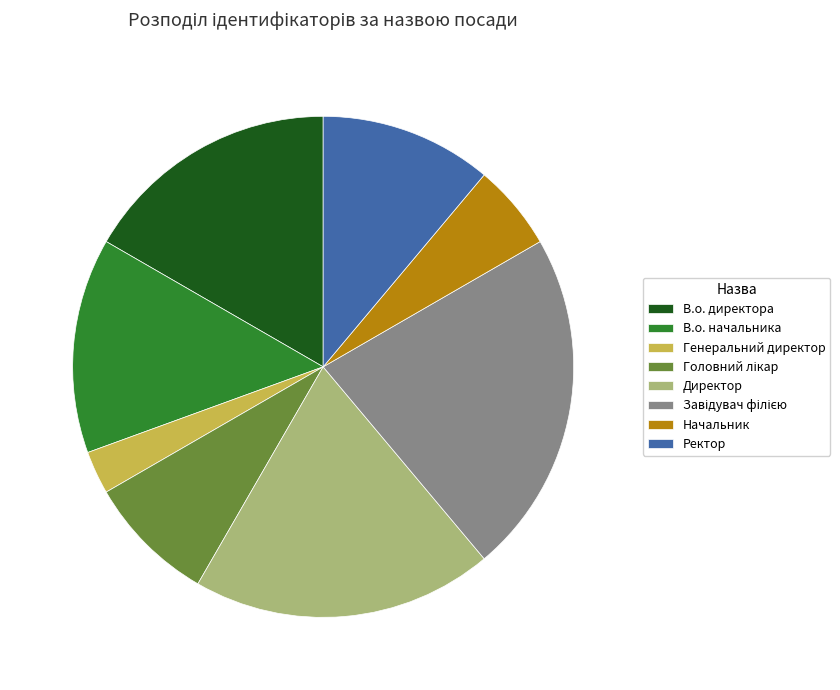

Which category has the smallest portion of the pie?

Генеральний директор